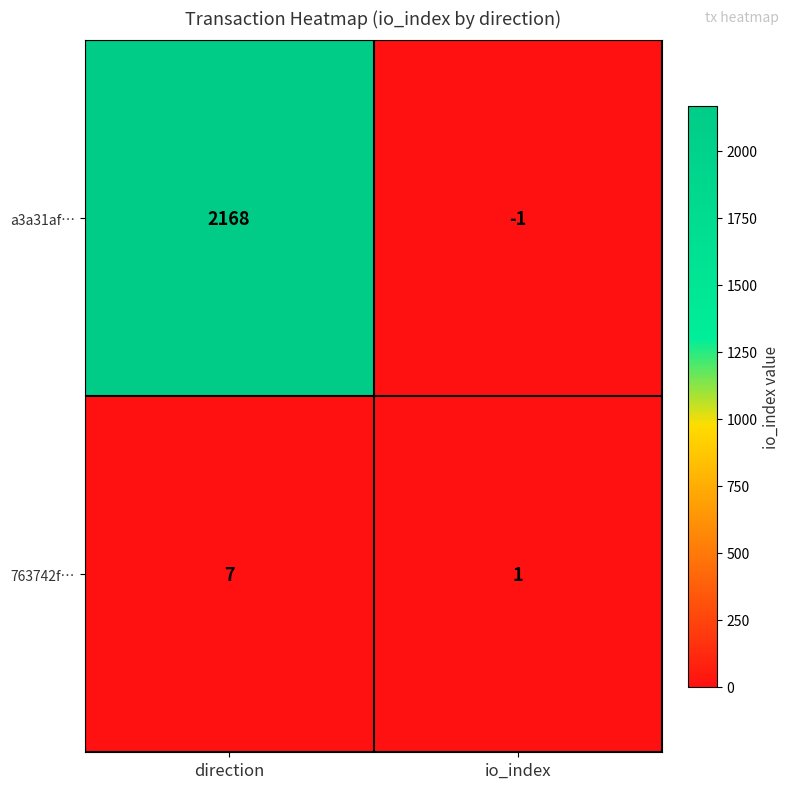

The value of a3a31af… at io_index is 0. True or false?

False